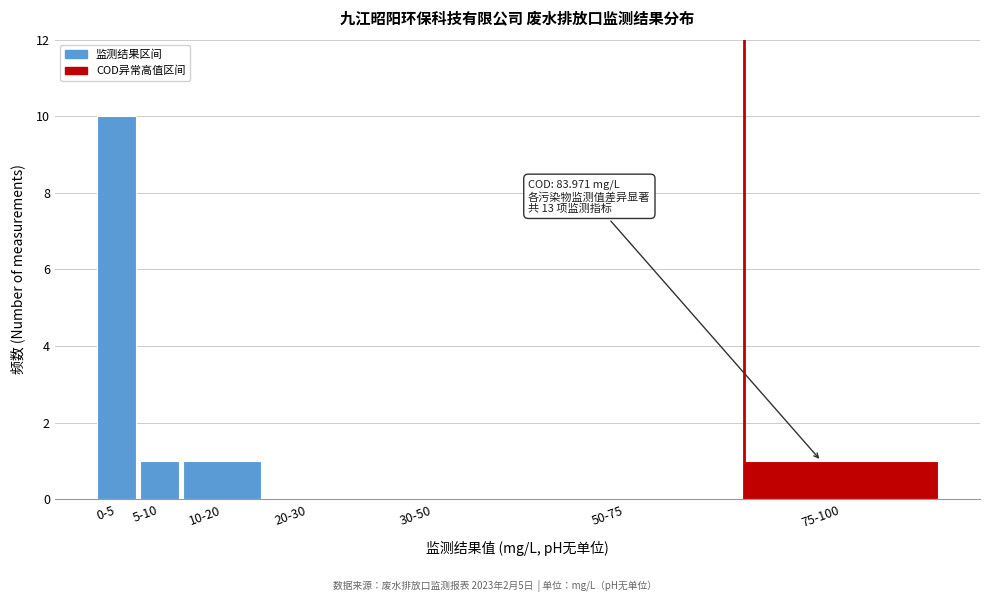

Reading left to right, list all the values displayed in this chart.

0-5=10	5-10=1	10-20=1	20-30=0	30-50=0	50-75=0	75-100=1